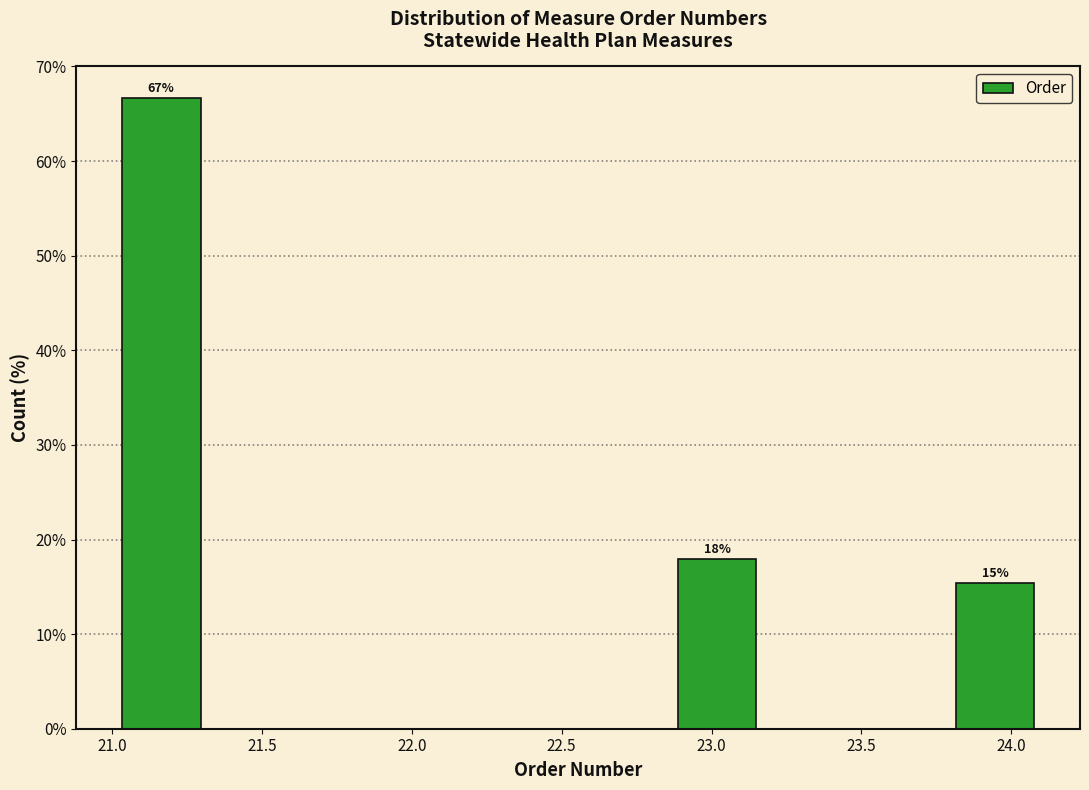

Over which range of the x-axis is the bar tallest?

21.00 to 21.30